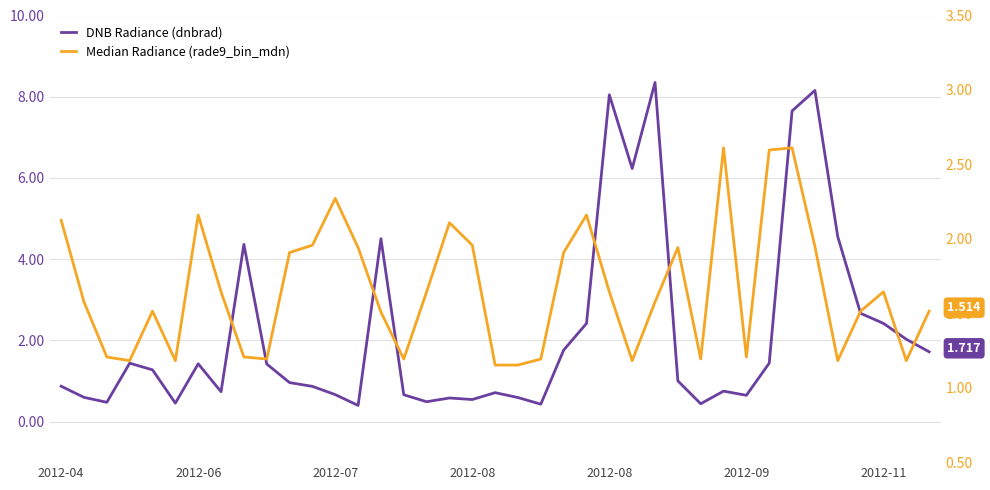

What is the average value of the DNB Radiance (dnbrad) series?

2.2